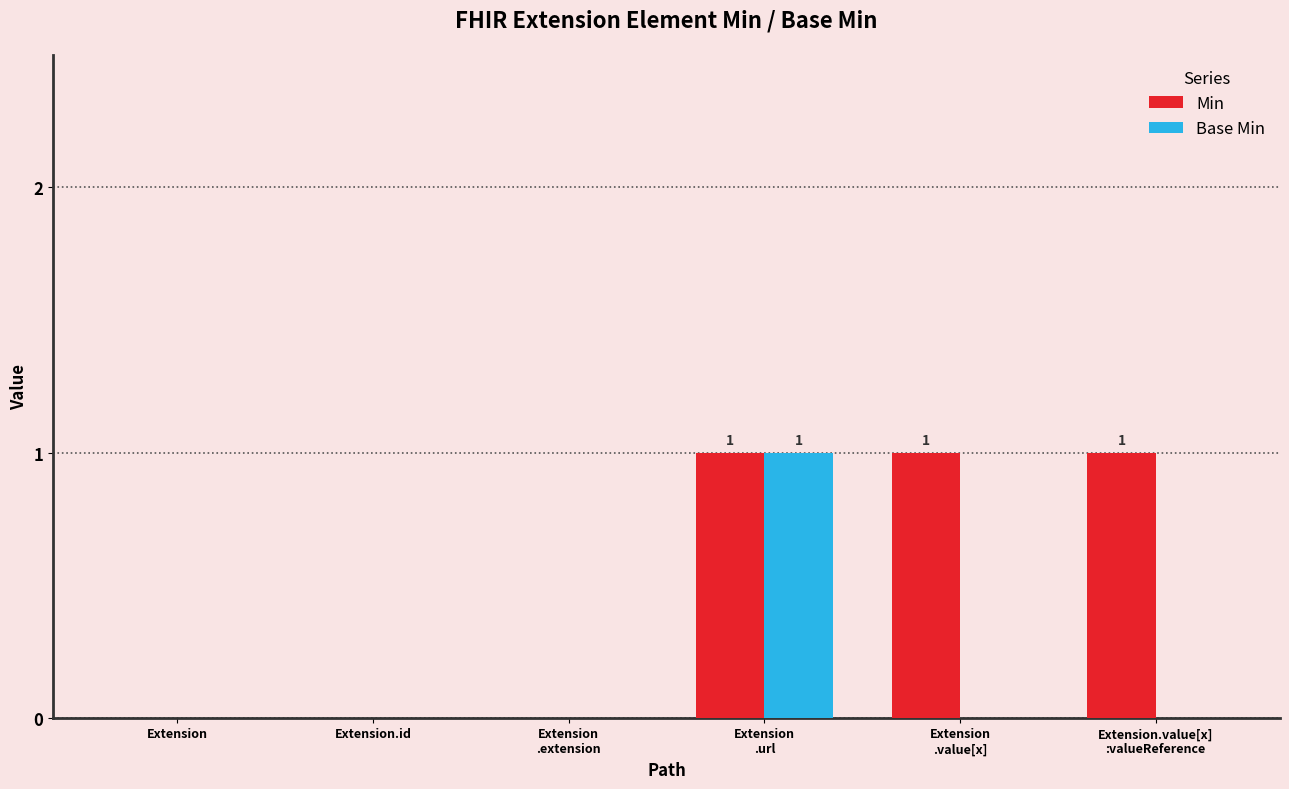

What is the spread (max minus min) of values at Extension.value[x]
:valueReference?

1